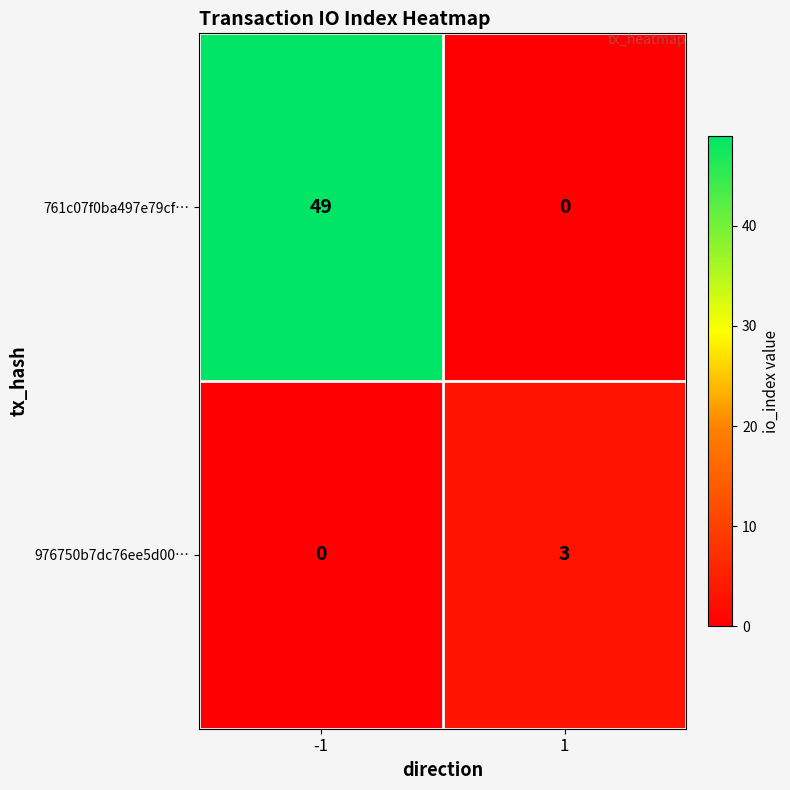

List the series in order of their peak value, lowest first.

976750b7dc76ee5d00…, 761c07f0ba497e79cf…